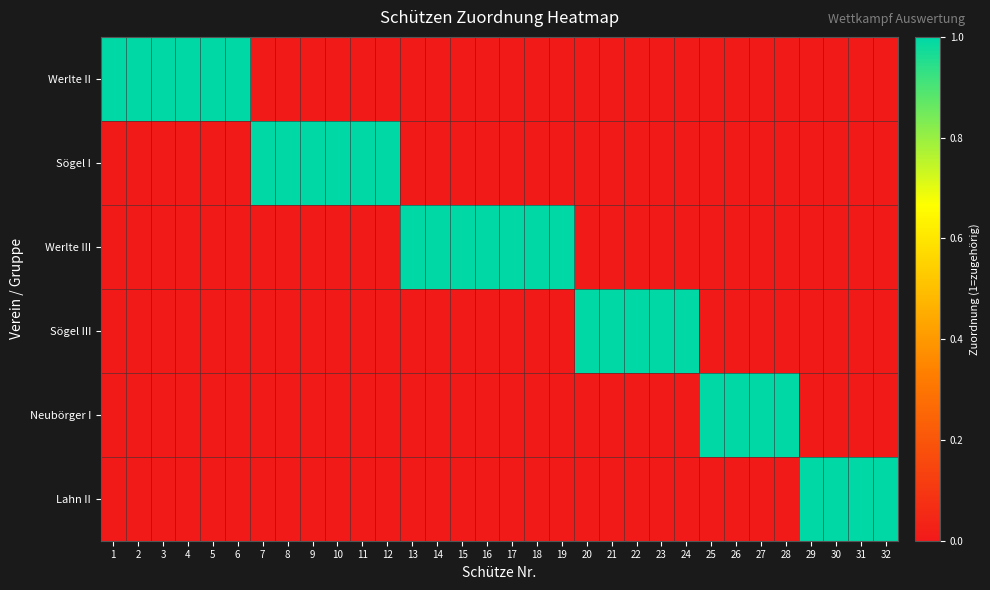

Rank the series at 19 from highest to lowest value.

Werlte III, Werlte II, Sögel I, Sögel III, Neubörger I, Lahn II